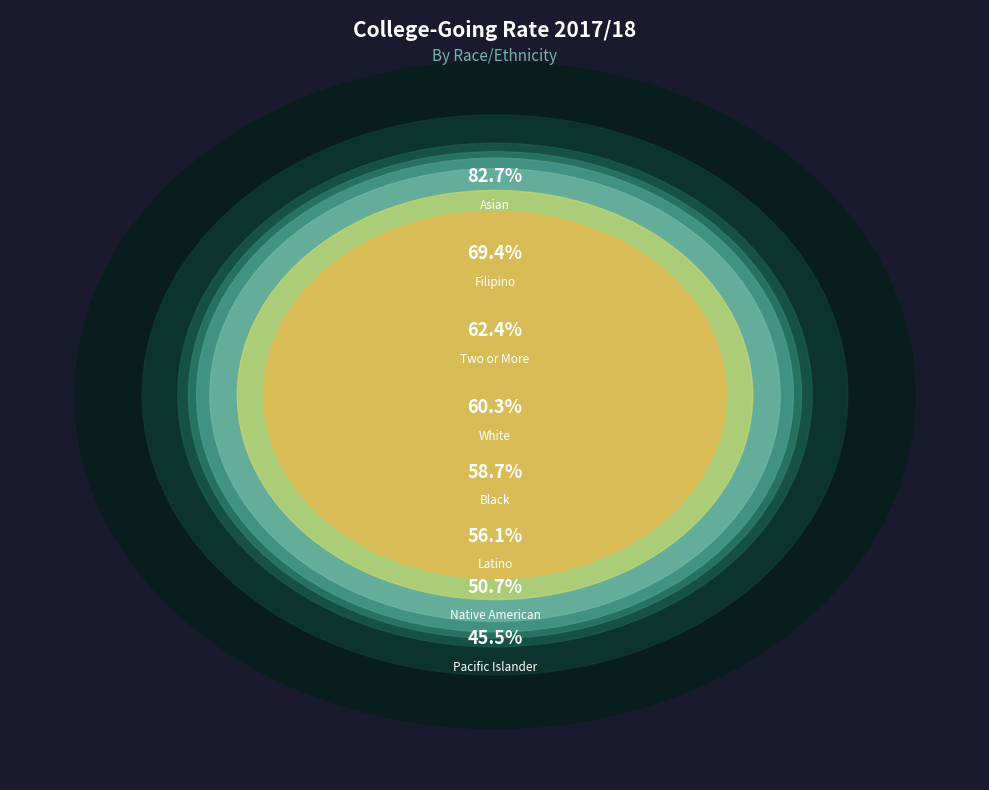

Count the number of slices in the pie.

8